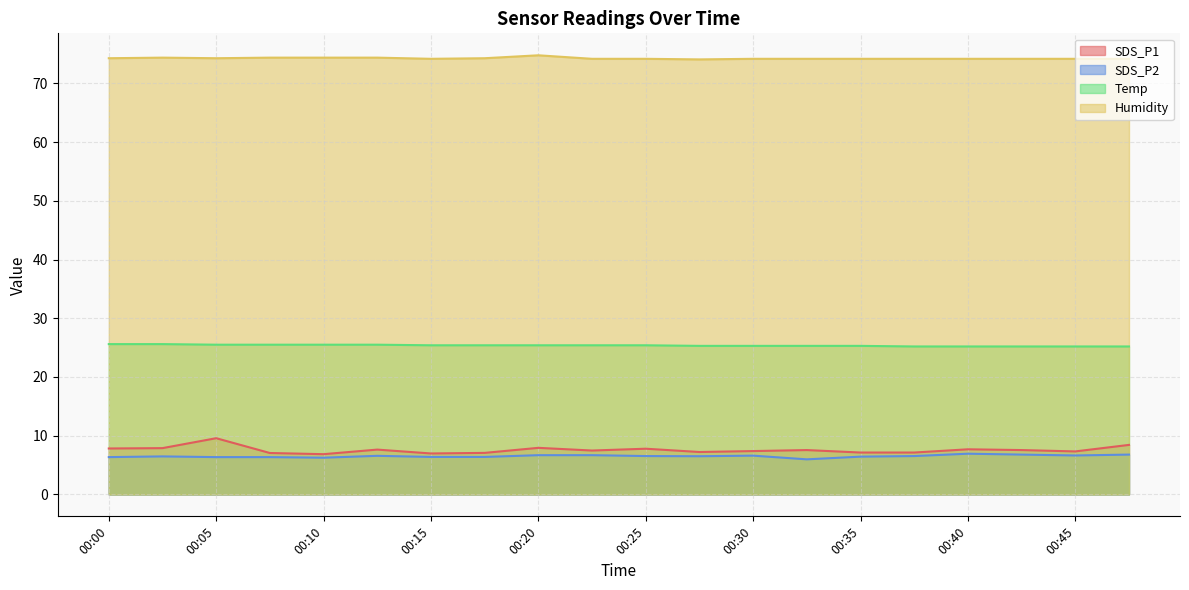

Which series has the largest range (max minus min)?

SDS_P1